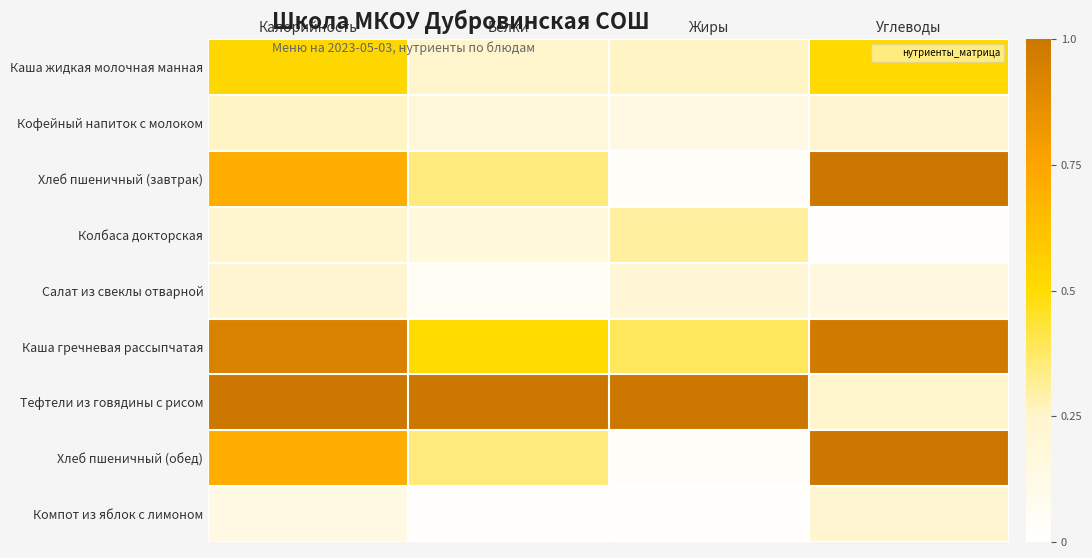

Which series has the largest total across all categories?

Тефтели из говядины с рисом